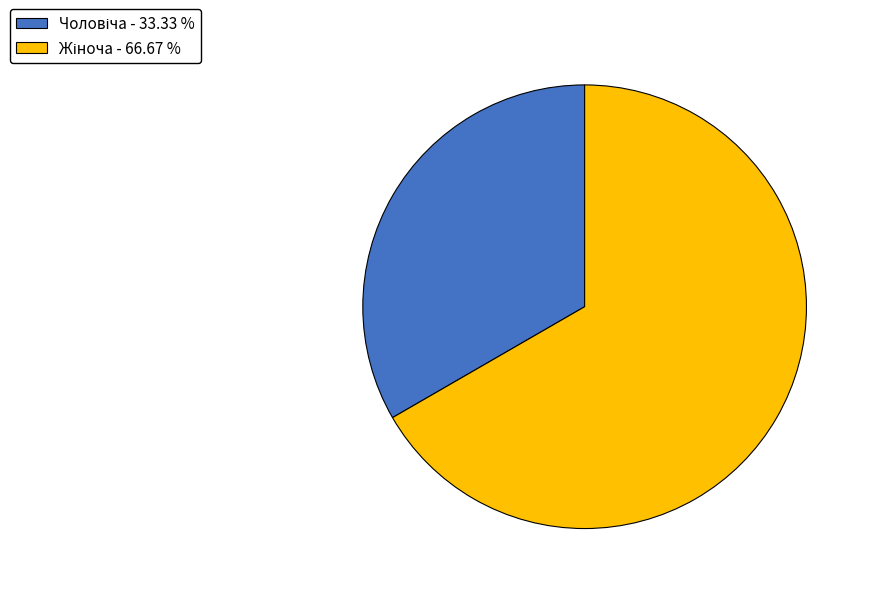

Is there any slice that represents more than half of the pie?

Yes